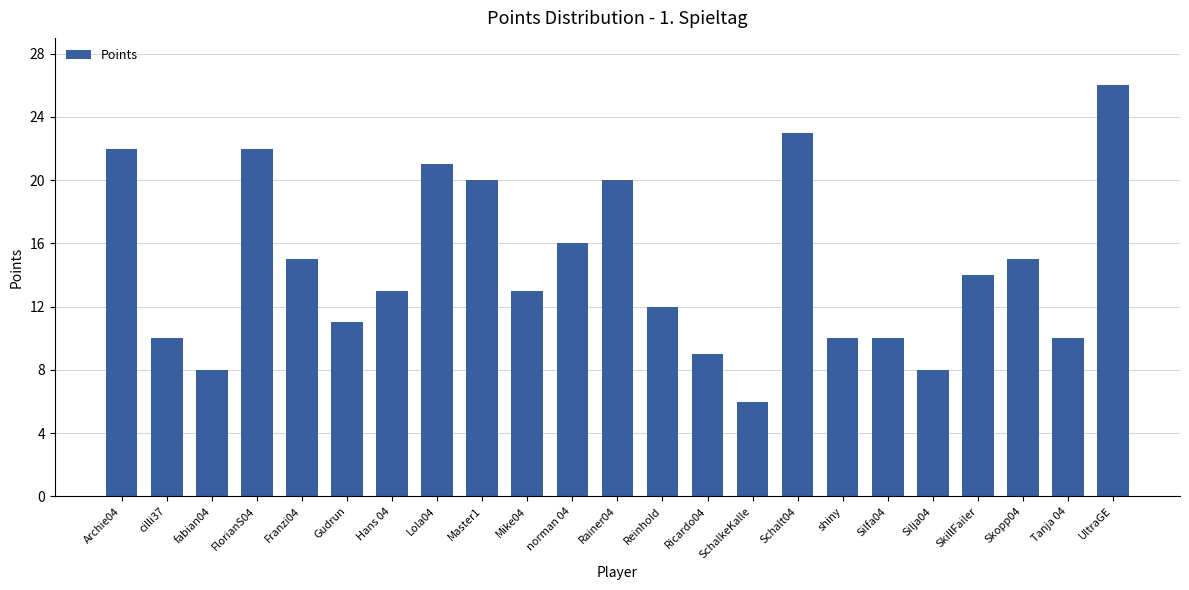

True or false: the data shows 26 at UltraGE.

True